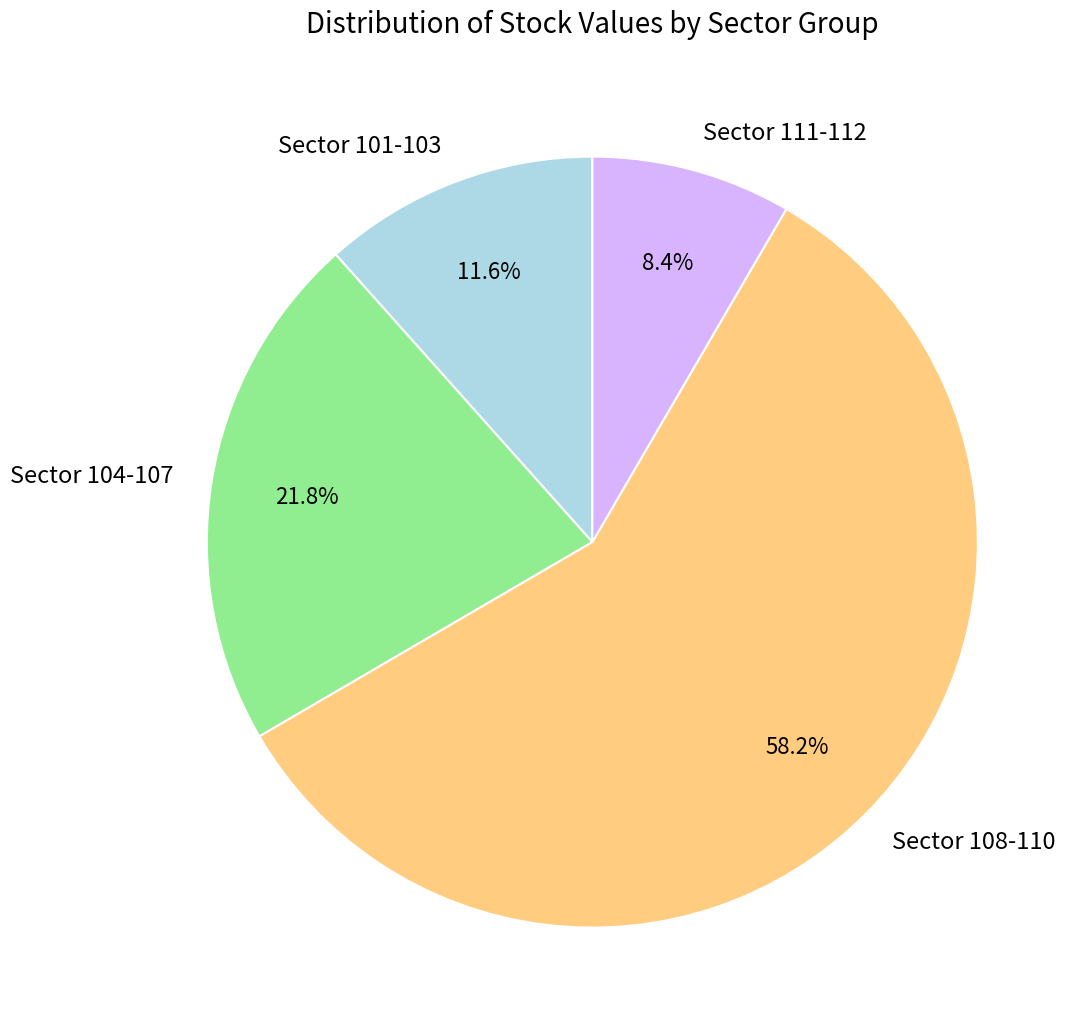

How many segments does this pie chart have?

4